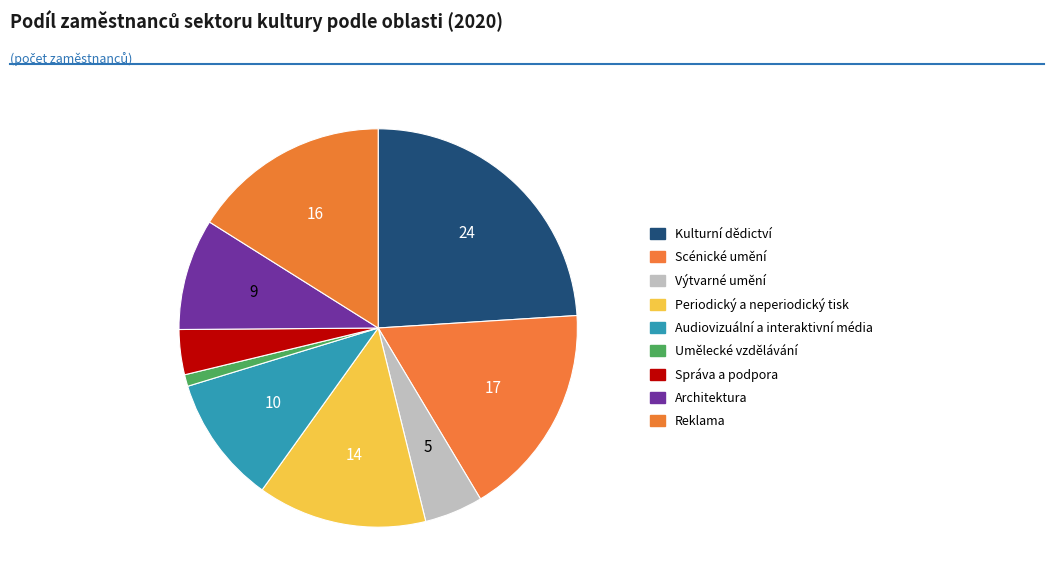

Count the number of slices in the pie.

9